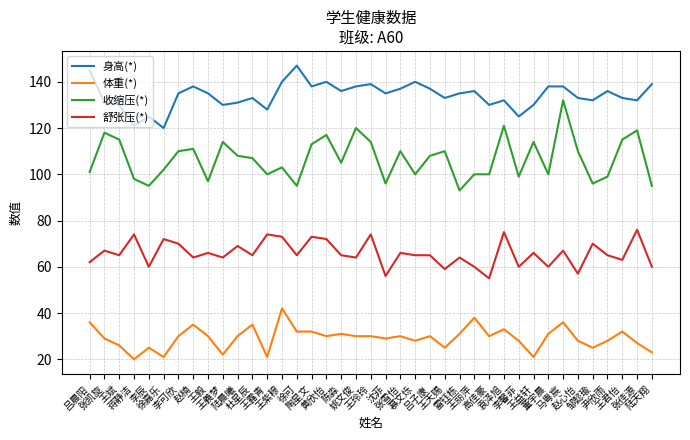

True or false: 舒张压(*) and 收缩压(*) cross at least once.

False